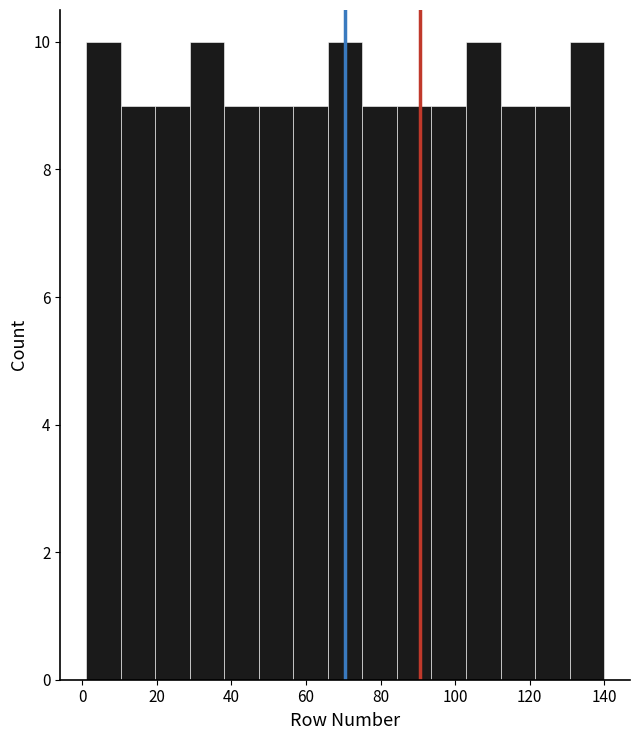

Reading left to right, list every bar in this chart as the range it spans on the x-axis followed by its height. Neither the bar edges nor the heights are printed on the chart, so give them approximately, as read against the axes.

2 to 10: 10
10 to 20: 9
20 to 28: 9
28 to 38: 10
38 to 48: 9
48 to 56: 9
56 to 66: 9
66 to 76: 10
76 to 84: 9
84 to 94: 9
94 to 102: 9
102 to 112: 10
112 to 122: 9
122 to 130: 9
130 to 140: 10